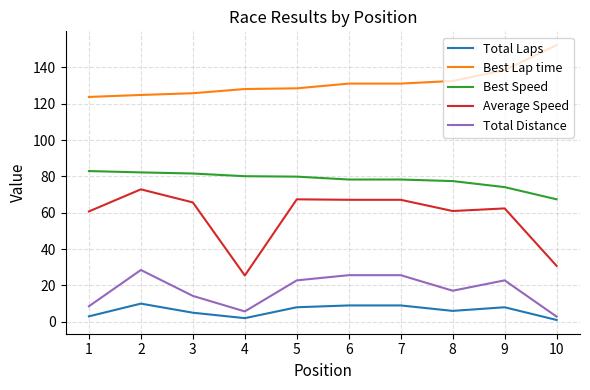

Rank the series by their maximum value, from highest to lowest.

Best Lap time, Best Speed, Average Speed, Total Distance, Total Laps